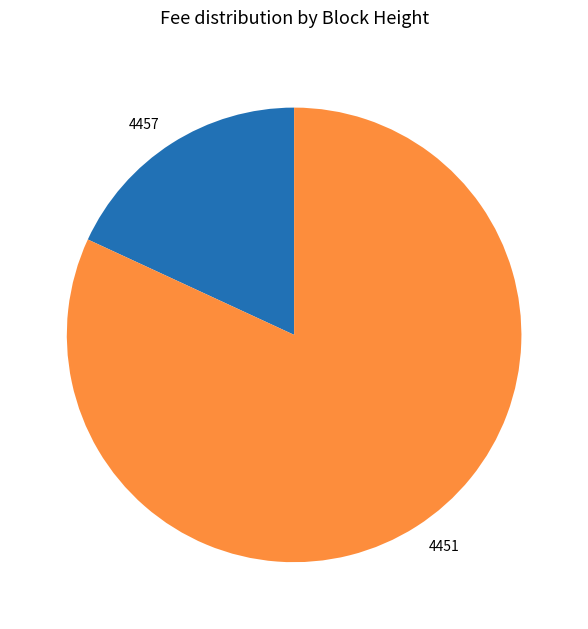

Is the sum of 4457 and 4451 greater than half?

Yes